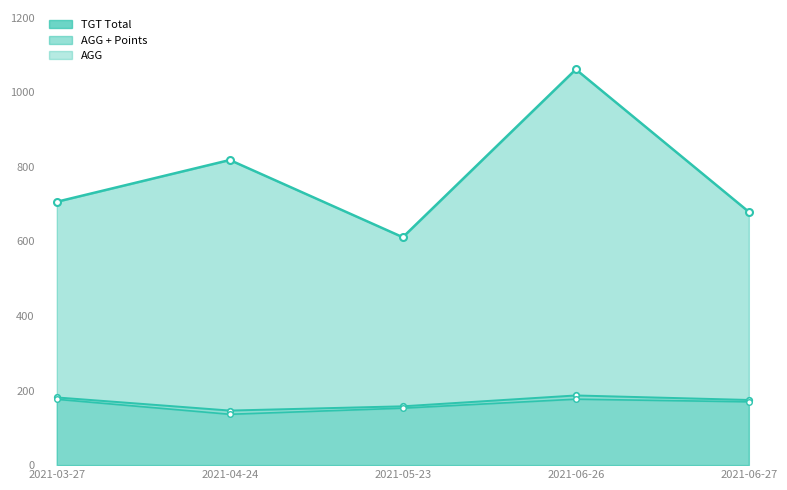

At how many categories does at least one series exceed 227?

5